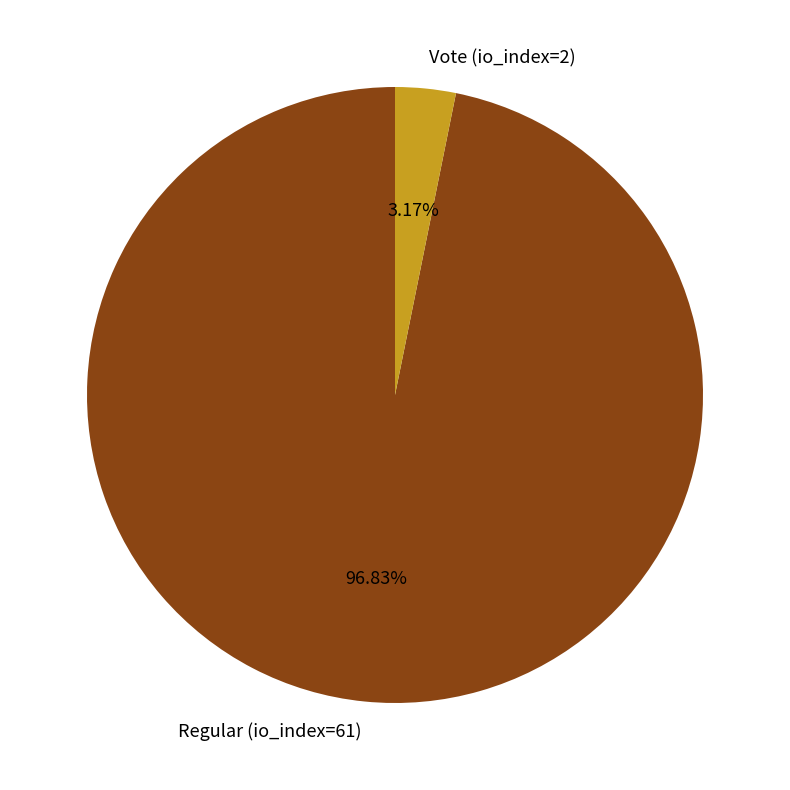

Is it true that Vote (io_index=2) is 17% of the pie?

False